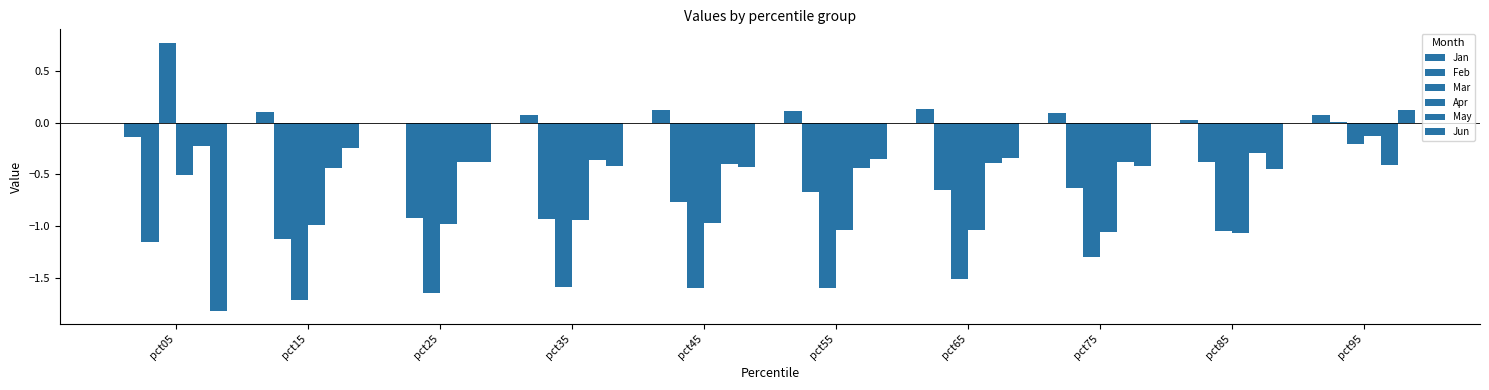

List the labels in order of Jun value, smallest first.

pct05, pct85, pct45, pct75, pct35, pct25, pct55, pct65, pct15, pct95